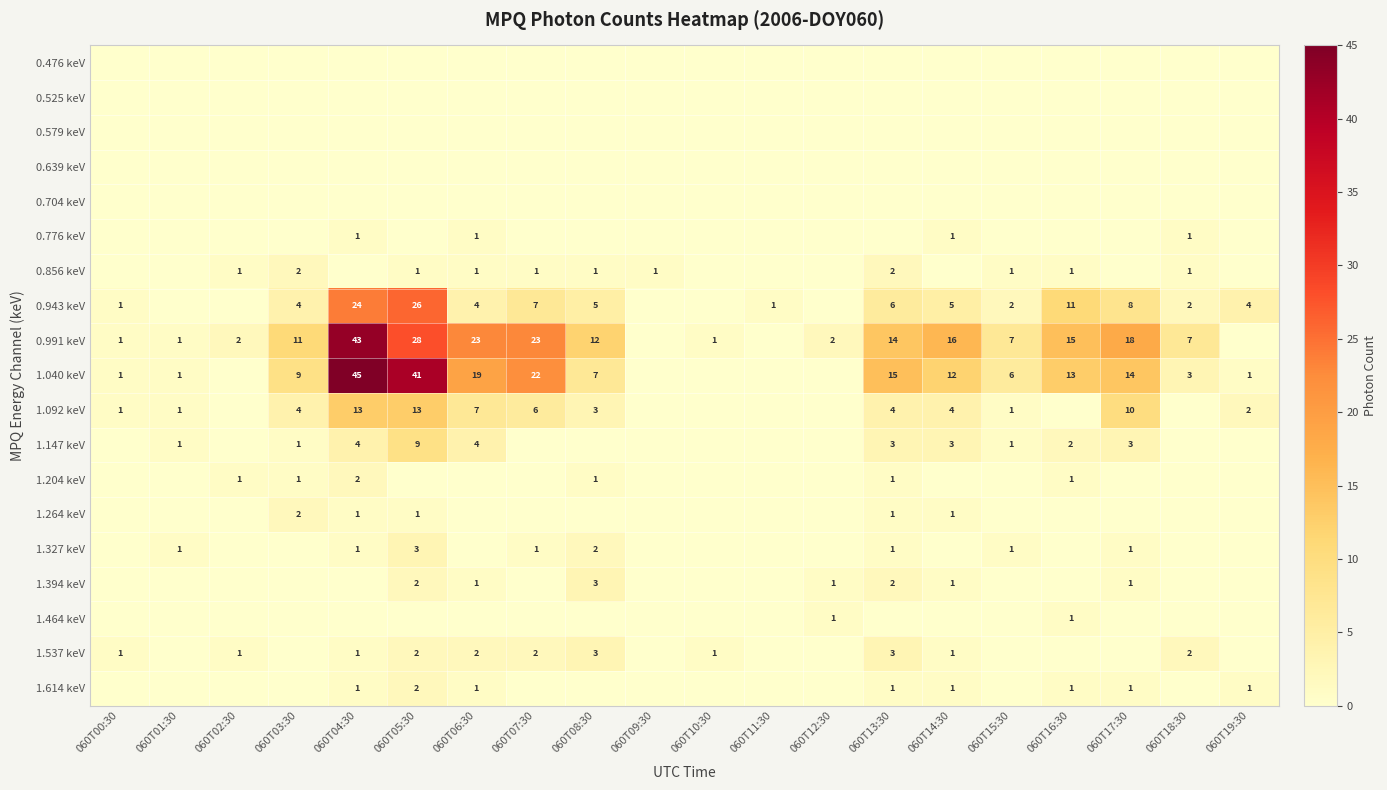

What is the spread (max minus min) of values at 060T17:30?

18